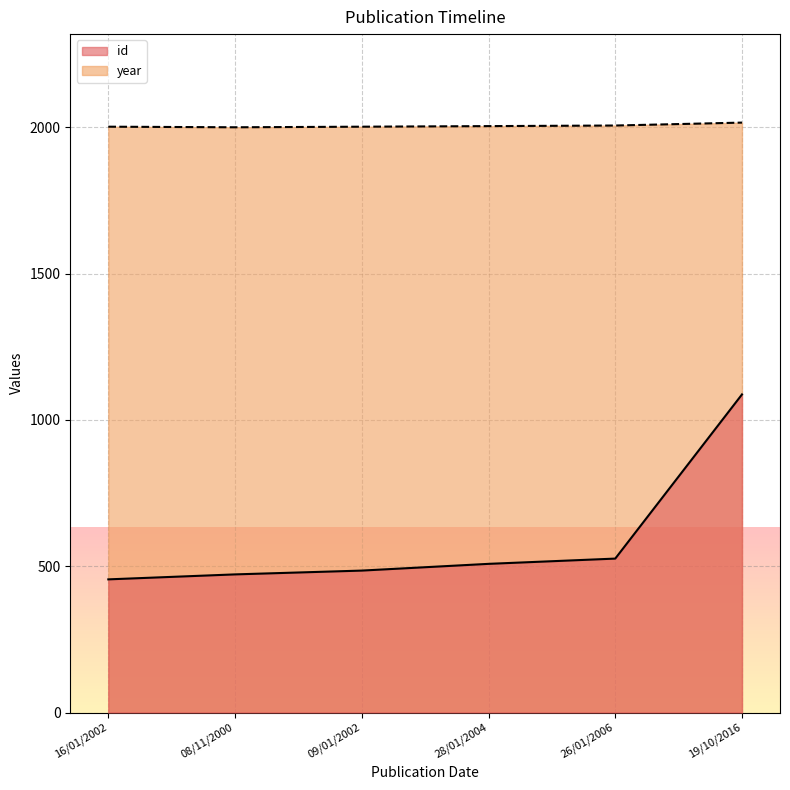

Does the chart display data point markers on the line(s)?

No